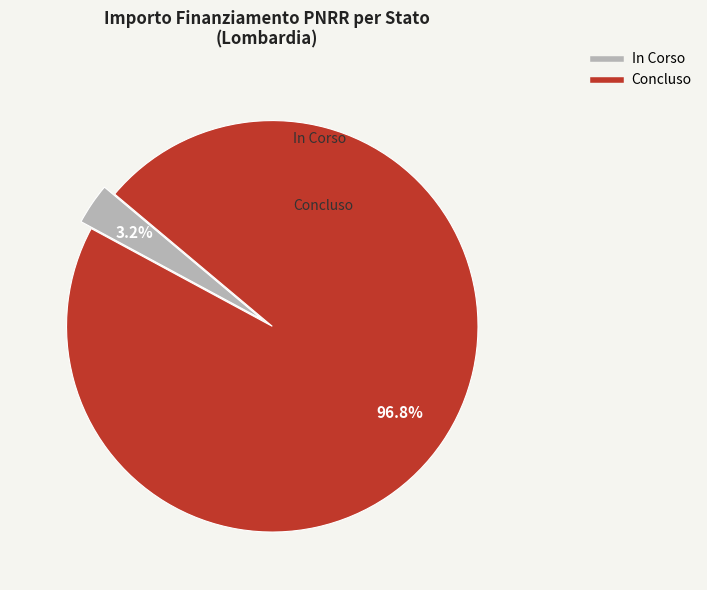

Is there a majority slice in this chart?

Yes